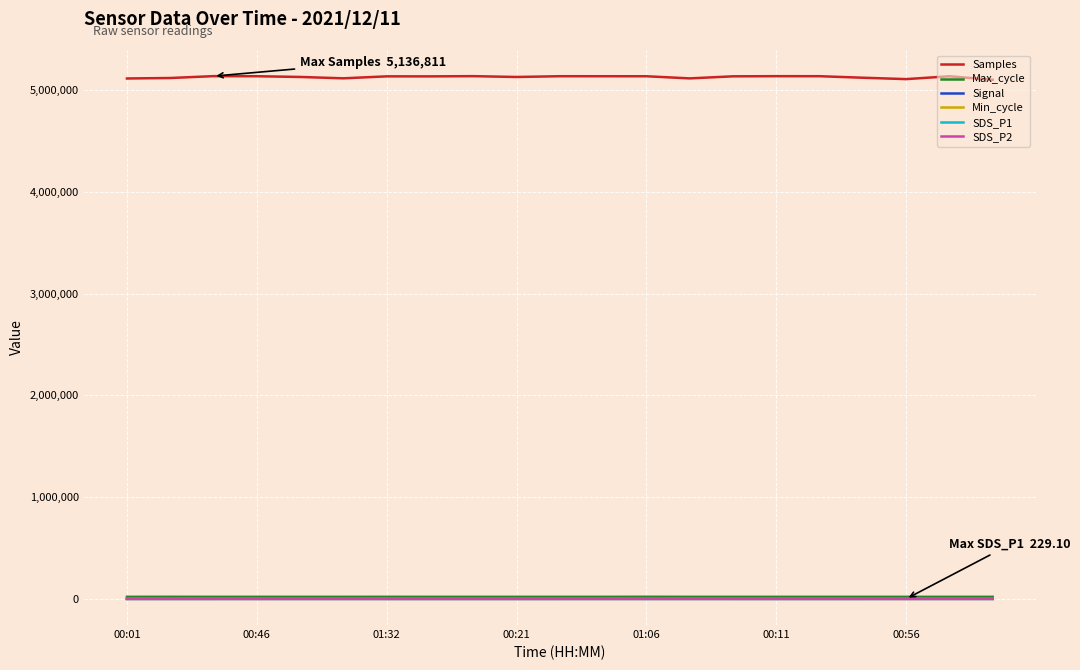

True or false: Samples and Max_cycle intersect in this chart.

False